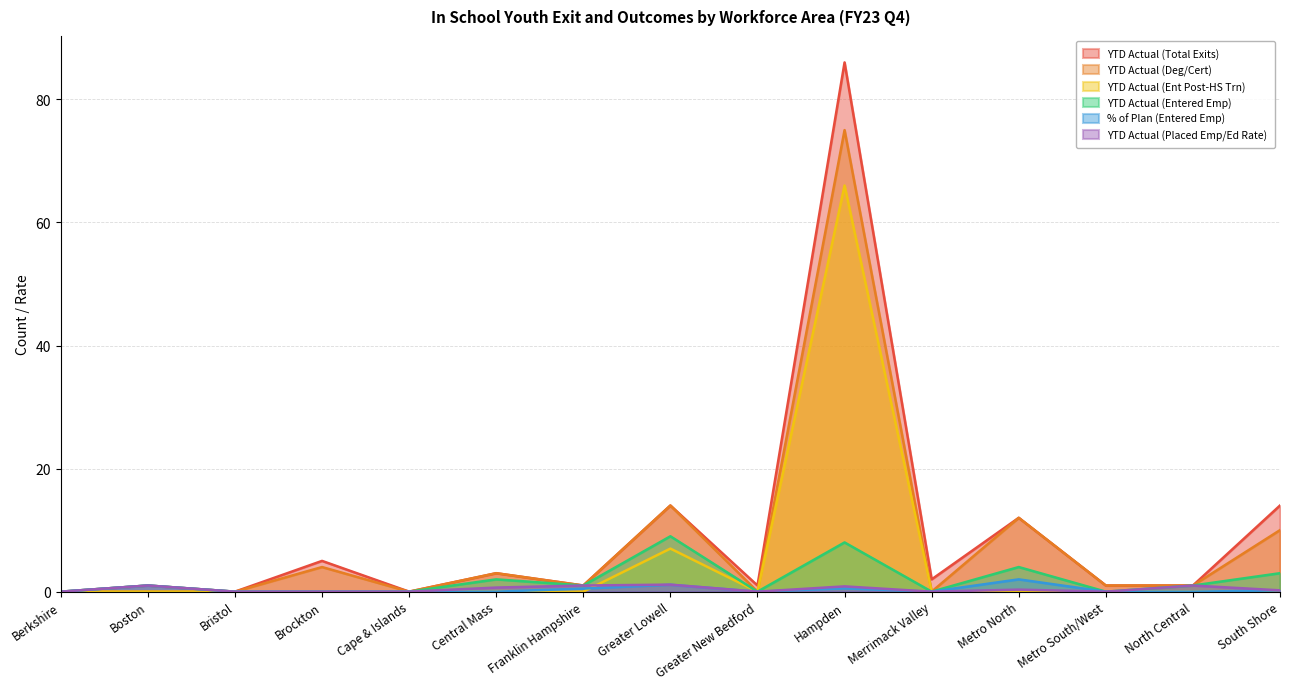

What is the maximum value shown in the chart?

86.0